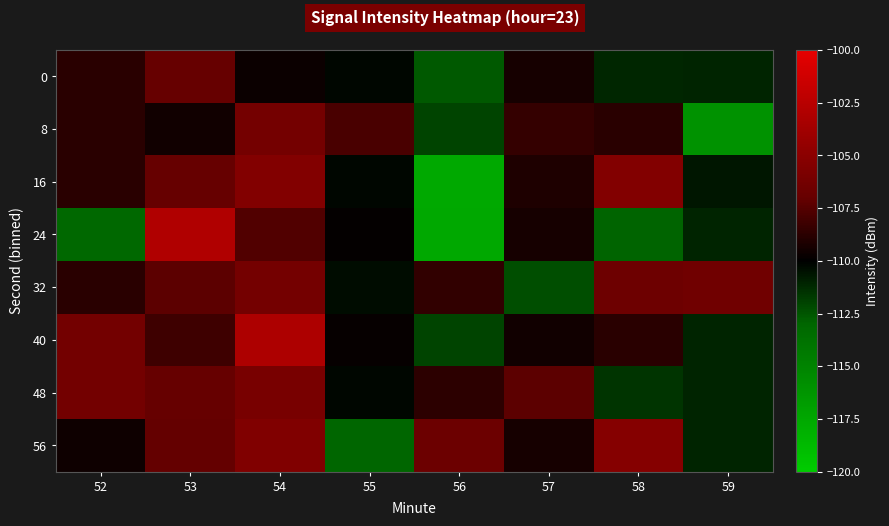

What is the greatest value displayed?

-102.9